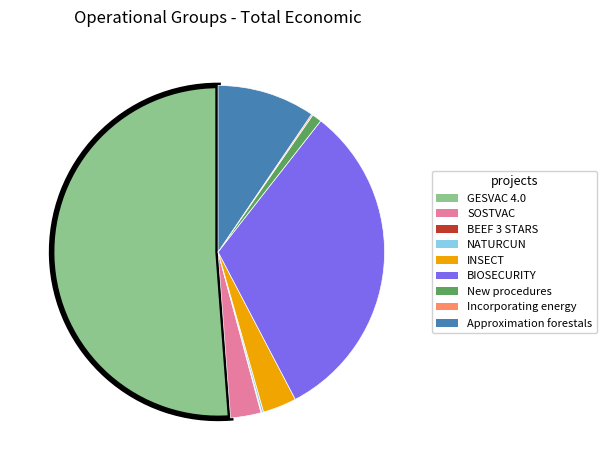

True or false: SOSTVAC accounts for 3% of the total.

True